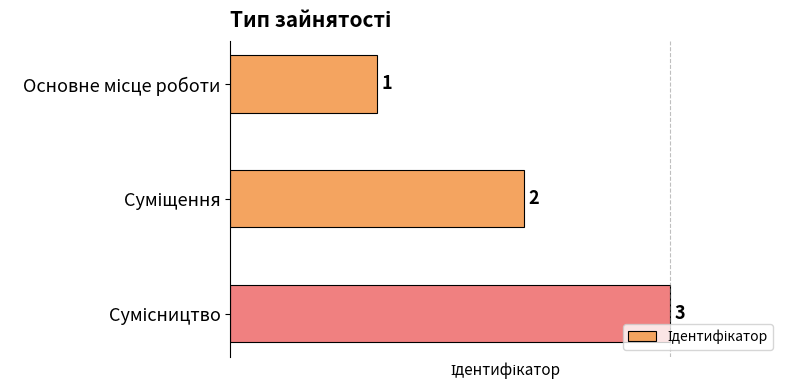

Count the values in the range 1 to 3.

3